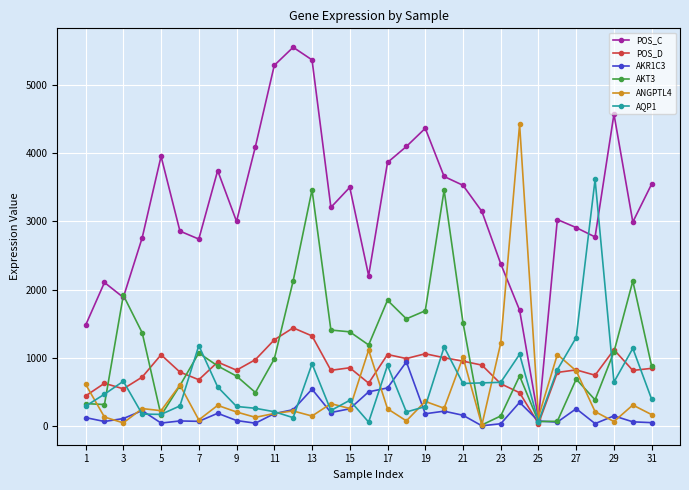

How many intersections are there between ANGPTL4 and POS_C?

2